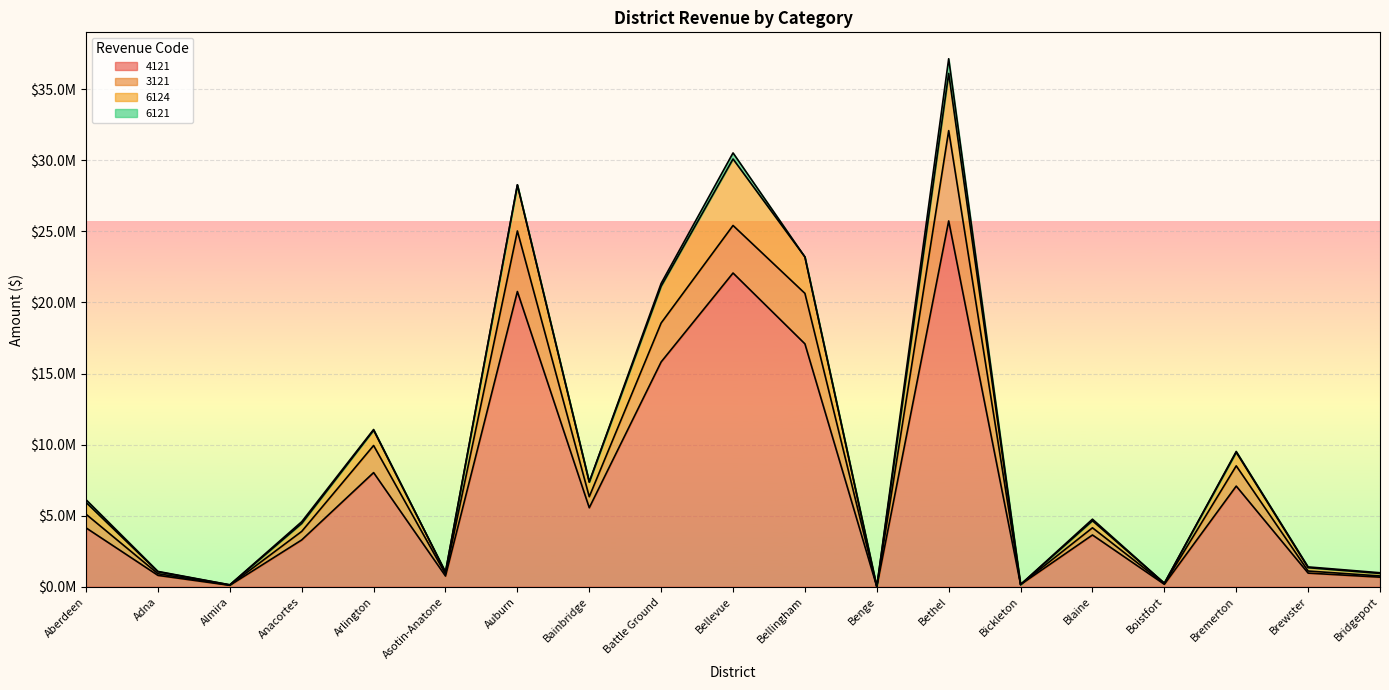

What is the sum of all 4121 values?

136815582.1